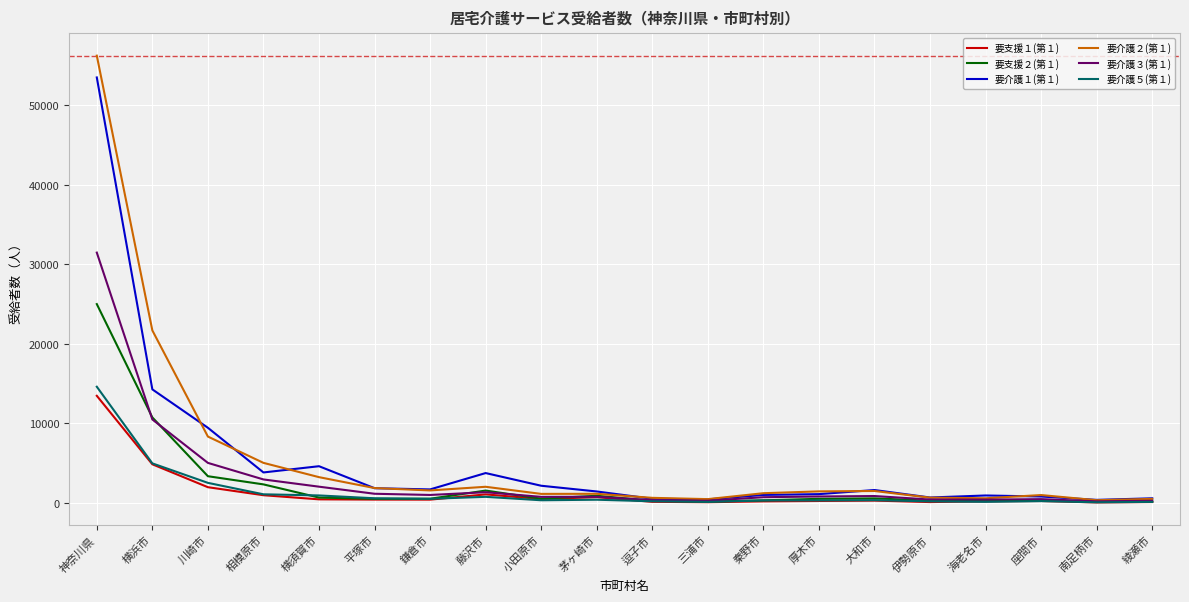

Which series has the largest range (max minus min)?

要介護２(第１)